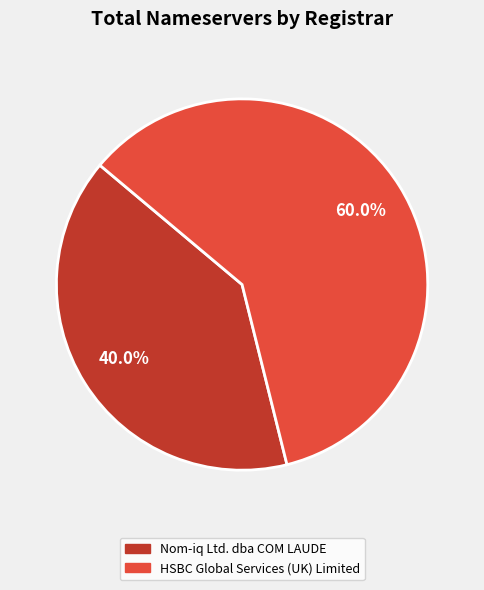

Does any single category account for the majority?

Yes